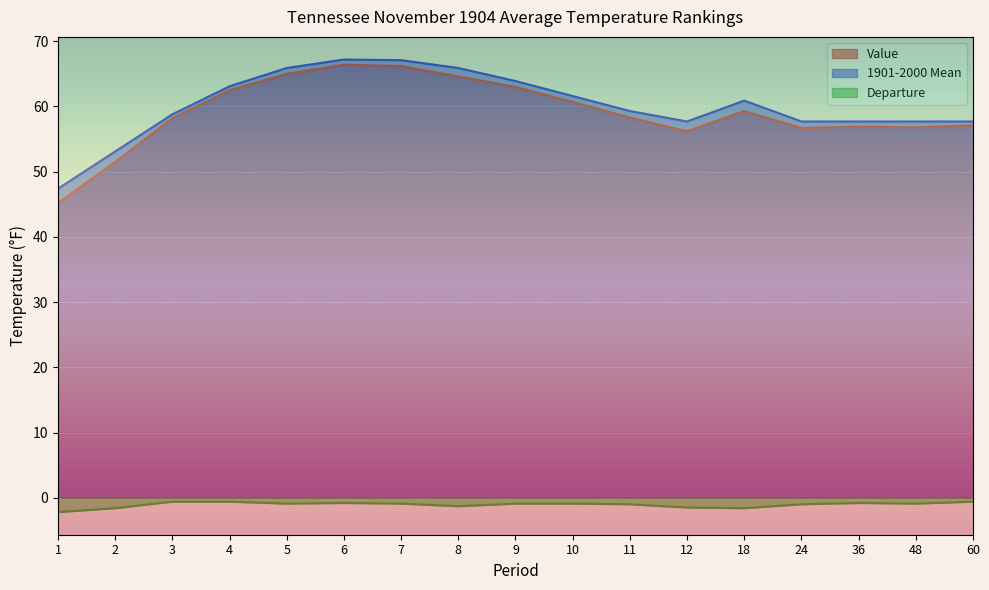

At which label is 1901-2000 Mean closest to 57?

12